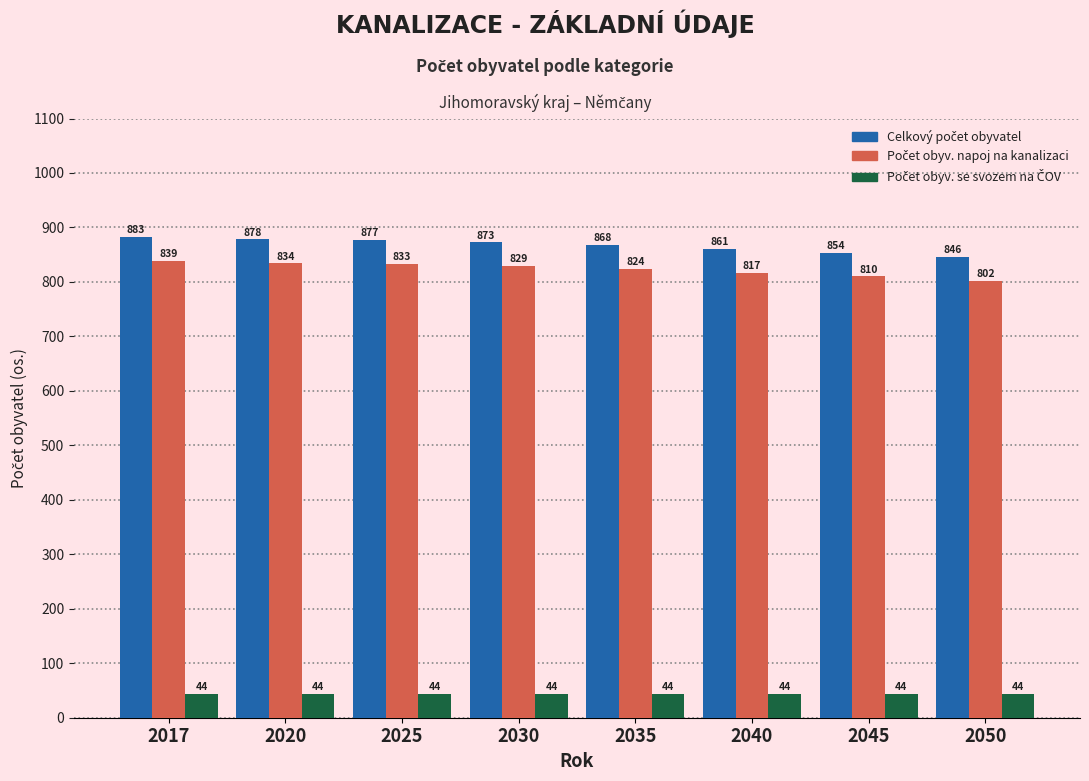

At which category is the sum across all series the highest?

2017